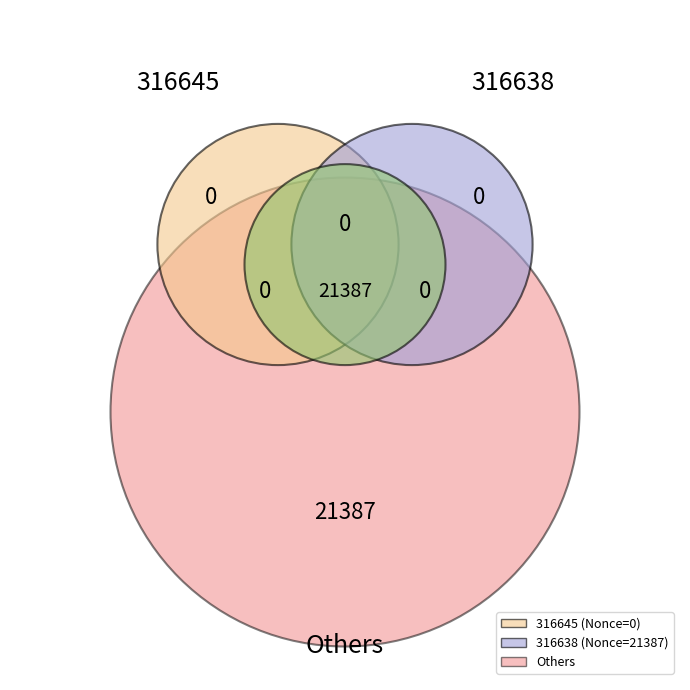

Count the number of slices in the pie.

2